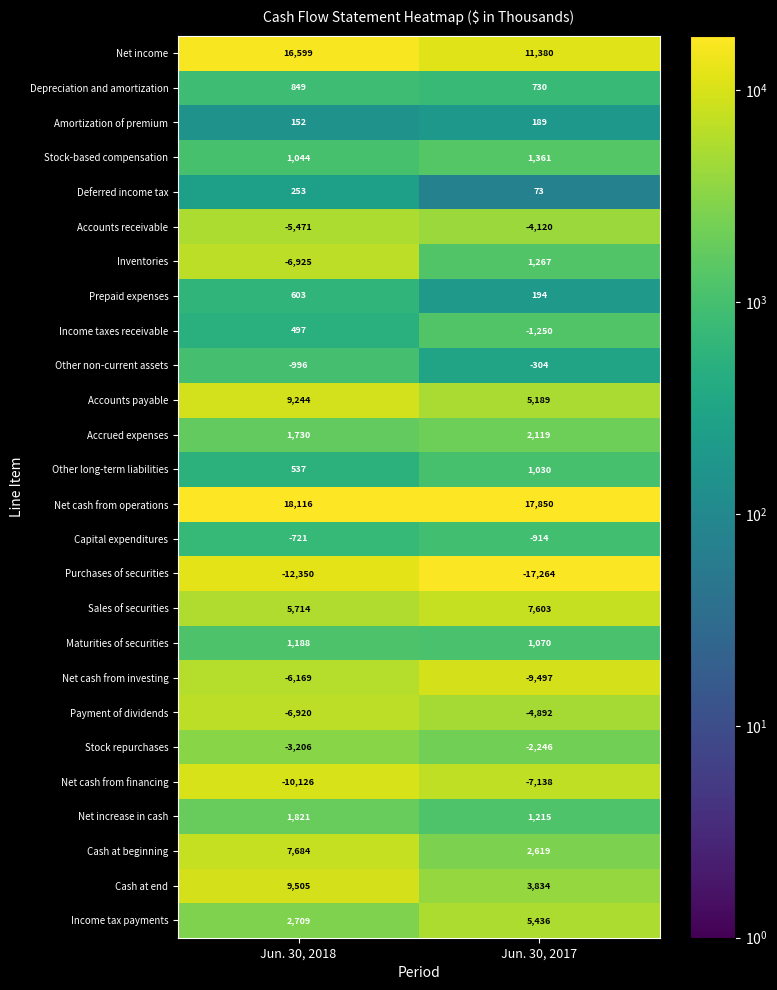

List the series in order of their peak value, lowest first.

Purchases of securities, Net cash from financing, Net cash from investing, Payment of dividends, Accounts receivable, Stock repurchases, Capital expenditures, Other non-current assets, Amortization of premium, Deferred income tax, Income taxes receivable, Prepaid expenses, Depreciation and amortization, Other long-term liabilities, Maturities of securities, Inventories, Stock-based compensation, Net increase in cash, Accrued expenses, Income tax payments, Sales of securities, Cash at beginning, Accounts payable, Cash at end, Net income, Net cash from operations